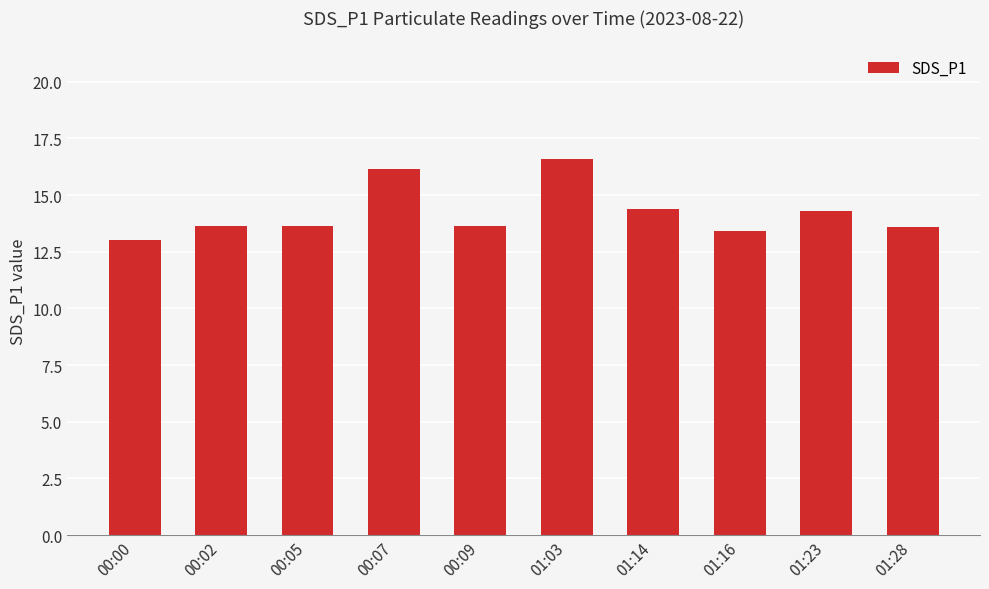

What is the maximum value shown in the chart?

16.6